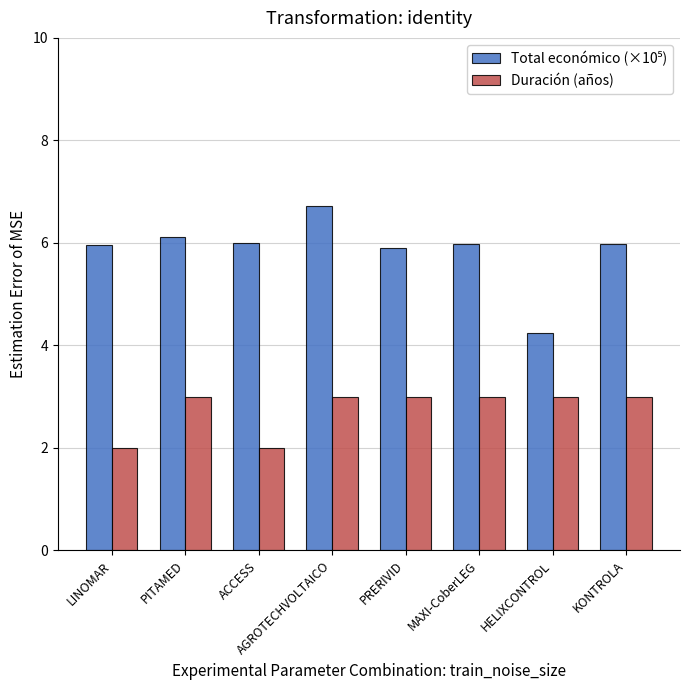

What is the average value of the Duración (años) series?

2.8